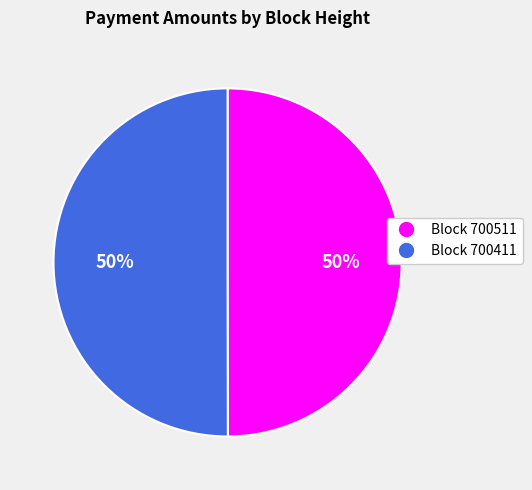

What is the largest slice in the pie chart?

700411